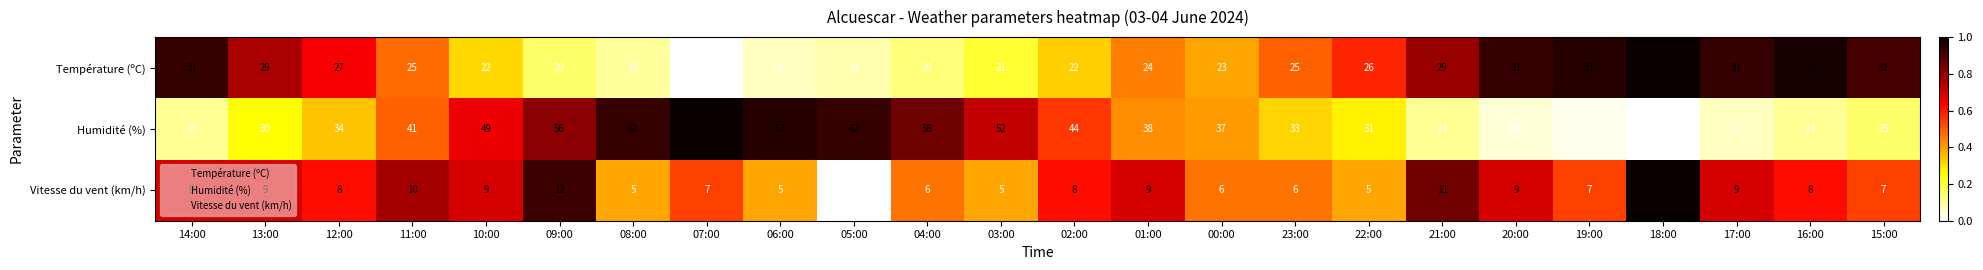

Which series has the largest total across all categories?

Humidité (%)